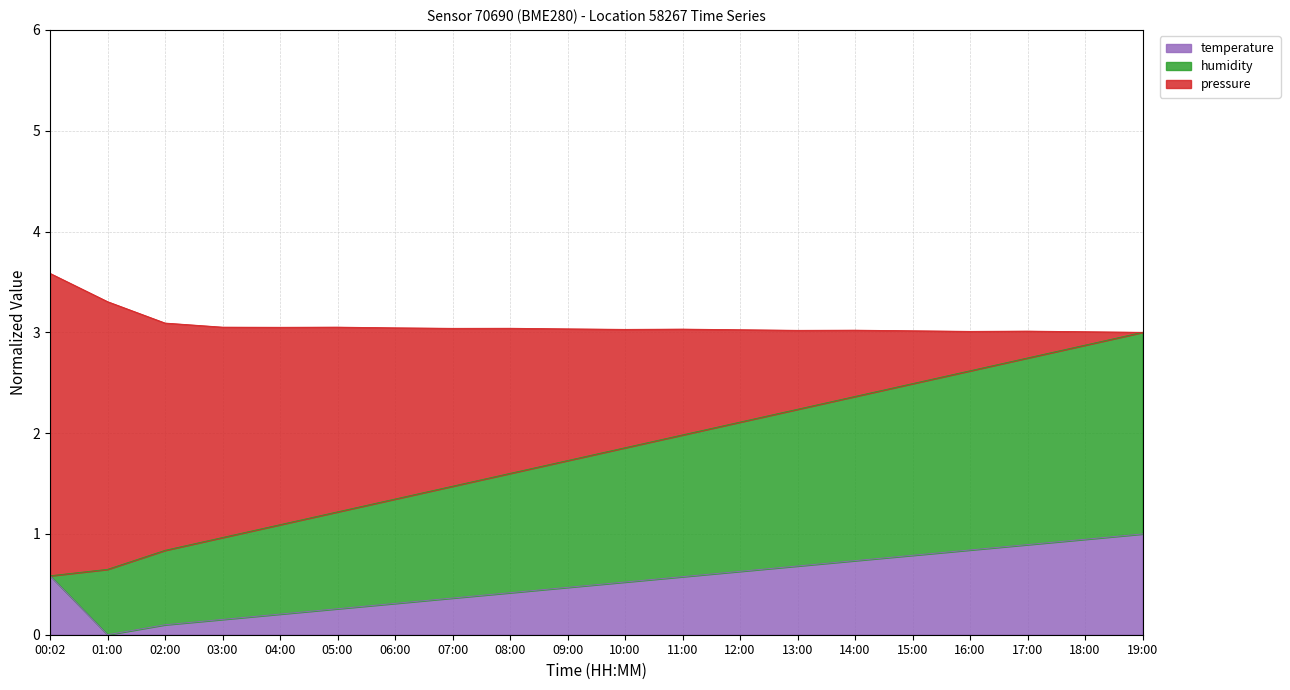

What is the label of the 12th point from the right?

08:00